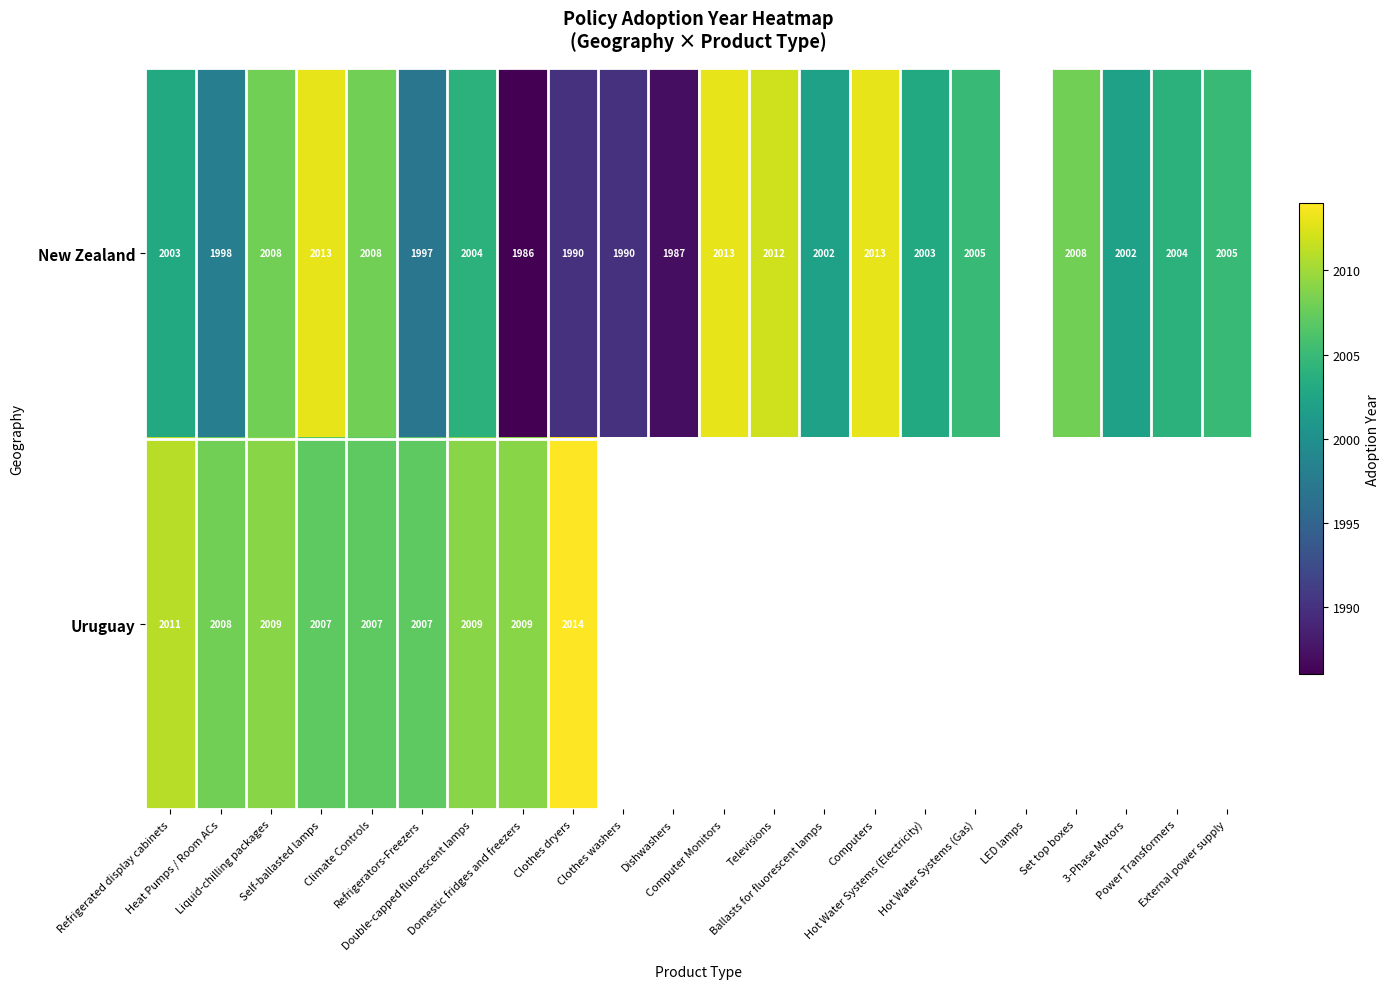

Which category has the highest value in the Uruguay series?

Clothes dryers